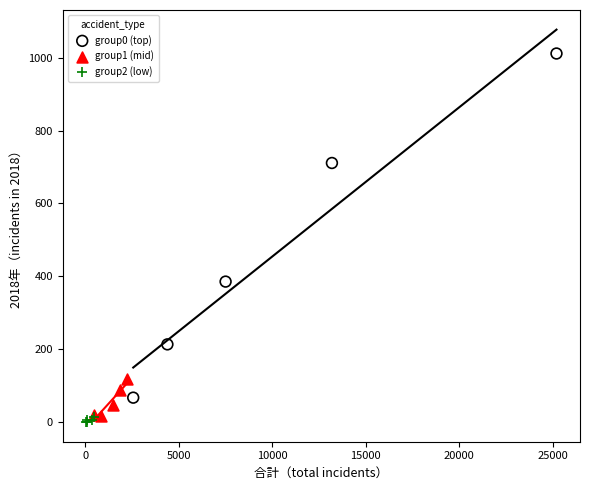

Which series reaches the maximum Y coordinate?

group0 (top)